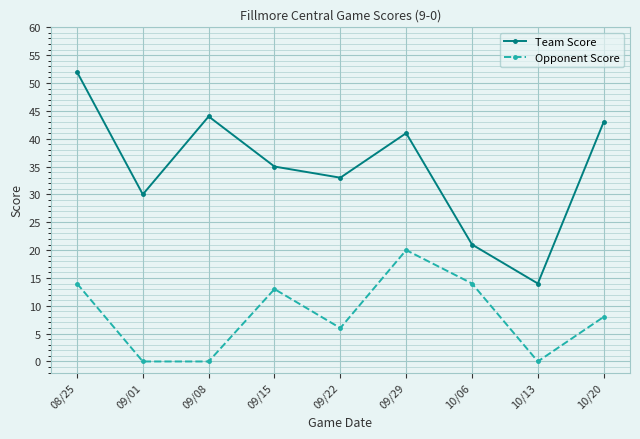

How many categories are shown in the chart?

9